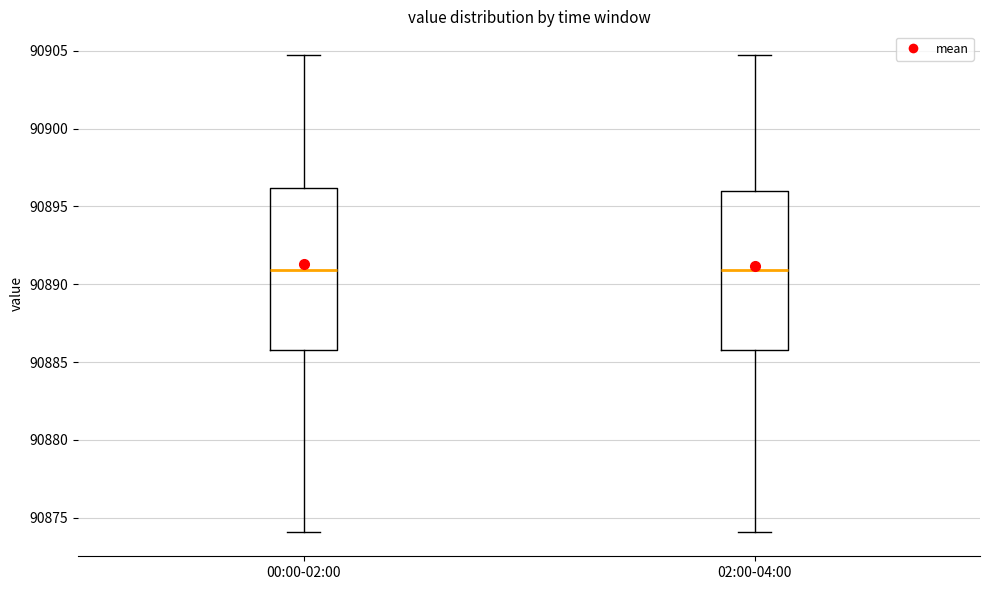

Reading left to right, read every box against the y-axis: the position of its median line, the range the box covers, and the ends of its whiskers. The values are not printed on the chart, so give them approximately, as read against the axis.

00:00-02:00: median 90891.0, box 90886.0 to 90896.0, whiskers 90874.0 to 90904.5
02:00-04:00: median 90891.0, box 90886.0 to 90896.0, whiskers 90874.0 to 90904.5